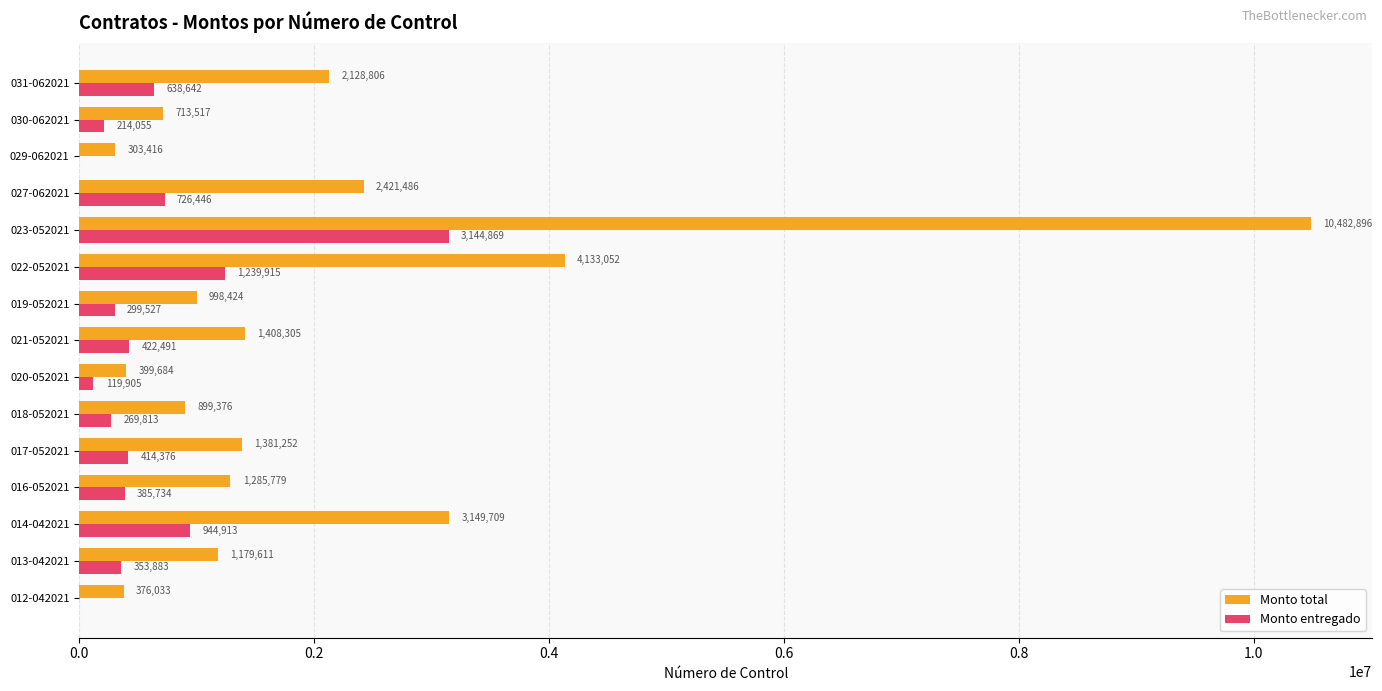

Which series changed the most between 018-052021 and 022-052021?

Monto total